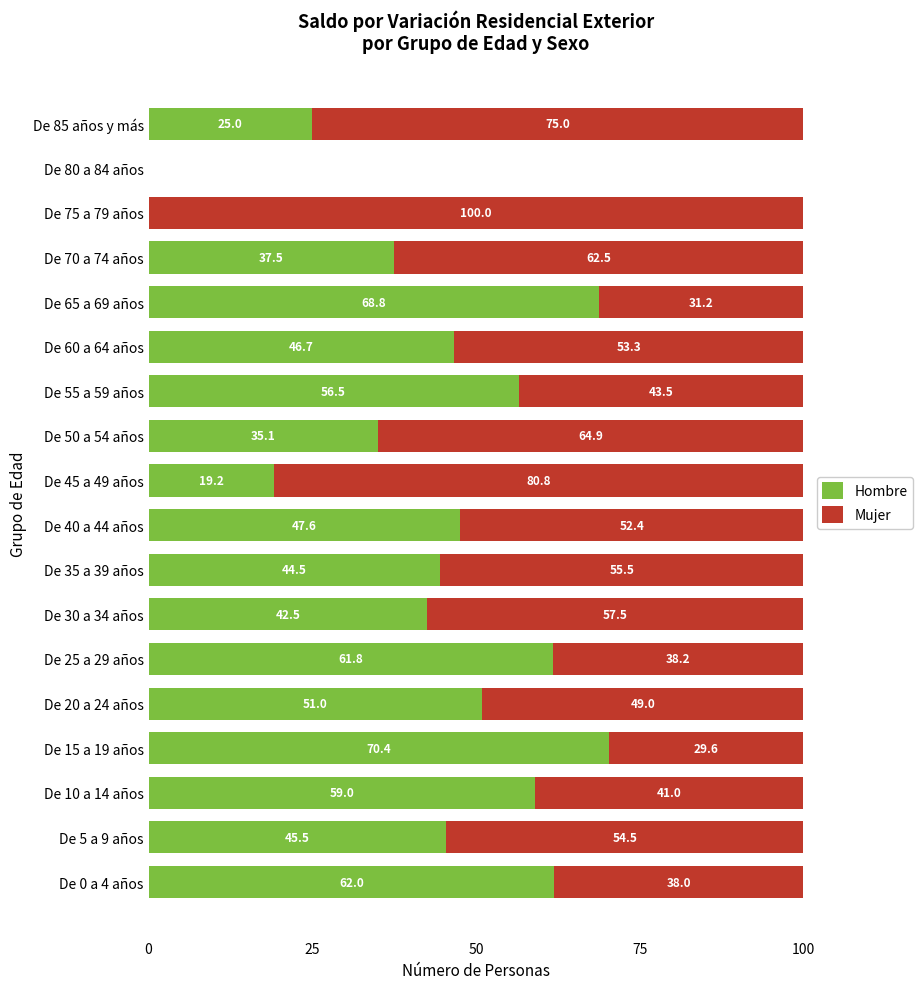

At which label does Hombre reach its peak?

De 15 a 19 años